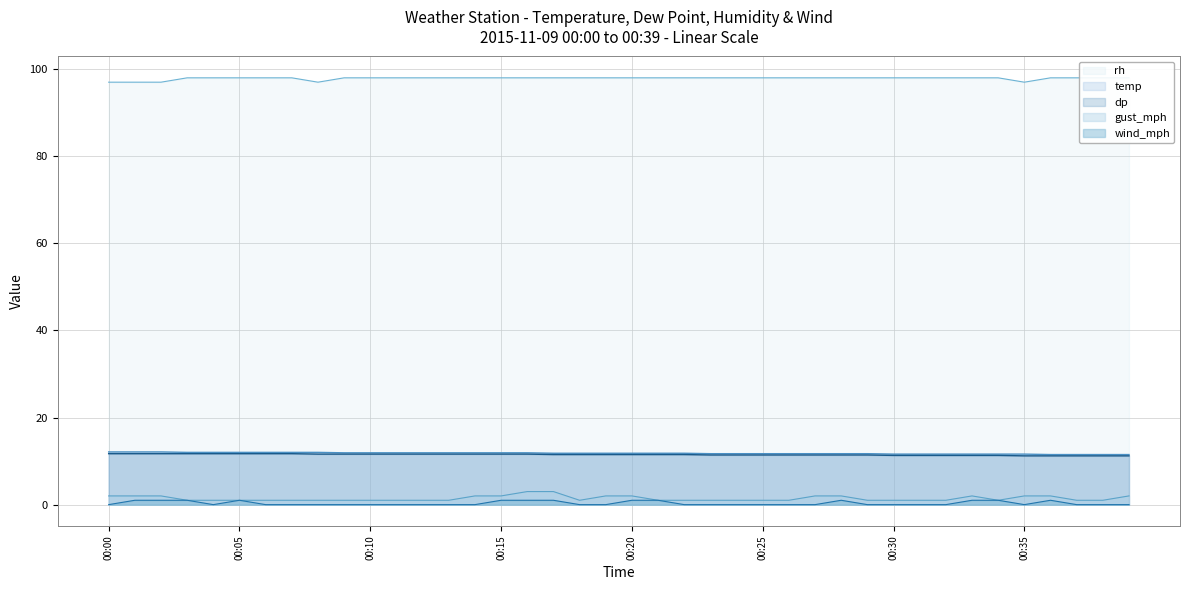

Reading left to right, extract all data points from this chart.

temp: 12.1	12.1	12.1	12.0	12.0	12.0	12.0	12.0	12.0	11.9	11.9	11.9	11.9	11.9	11.9	11.9	11.9	11.8	11.8	11.8	11.8	11.8	11.8	11.7	11.7	11.7	11.7	11.7	11.7	11.7	11.6	11.6	11.6	11.6	11.6	11.6	11.5	11.5	11.5	11.5
dp: 11.7	11.7	11.7	11.7	11.7	11.7	11.7	11.7	11.6	11.6	11.6	11.6	11.6	11.6	11.6	11.6	11.6	11.5	11.5	11.5	11.5	11.5	11.5	11.4	11.4	11.4	11.4	11.4	11.4	11.4	11.3	11.3	11.3	11.3	11.3	11.2	11.2	11.2	11.2	11.2
rh: 97.0	97.0	97.0	98.0	98.0	98.0	98.0	98.0	97.0	98.0	98.0	98.0	98.0	98.0	98.0	98.0	98.0	98.0	98.0	98.0	98.0	98.0	98.0	98.0	98.0	98.0	98.0	98.0	98.0	98.0	98.0	98.0	98.0	98.0	98.0	97.0	98.0	98.0	98.0	98.0
wind_mph: 0.0	1.0	1.0	1.0	0.0	1.0	0.0	0.0	0.0	0.0	0.0	0.0	0.0	0.0	0.0	1.0	1.0	1.0	0.0	0.0	1.0	1.0	0.0	0.0	0.0	0.0	0.0	0.0	1.0	0.0	0.0	0.0	0.0	1.0	1.0	0.0	1.0	0.0	0.0	0.0
gust_mph: 2.0	2.0	2.0	1.0	1.0	1.0	1.0	1.0	1.0	1.0	1.0	1.0	1.0	1.0	2.0	2.0	3.0	3.0	1.0	2.0	2.0	1.0	1.0	1.0	1.0	1.0	1.0	2.0	2.0	1.0	1.0	1.0	1.0	2.0	1.0	2.0	2.0	1.0	1.0	2.0